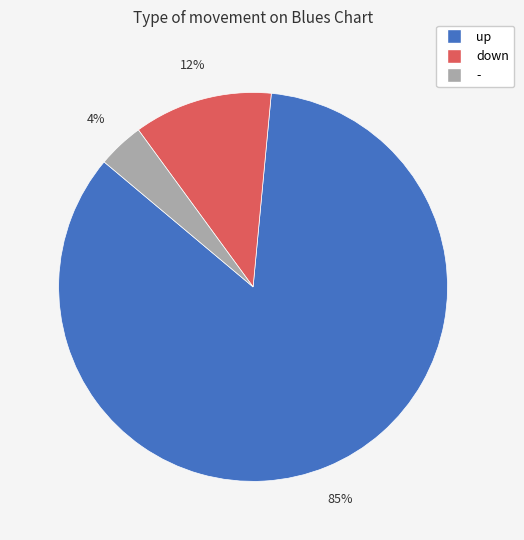

To the nearest percent, what is the average slice percentage?

33%